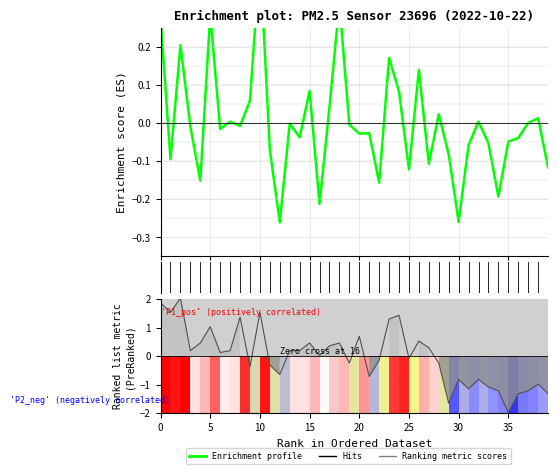

Does the chart display data point markers on the line(s)?

No